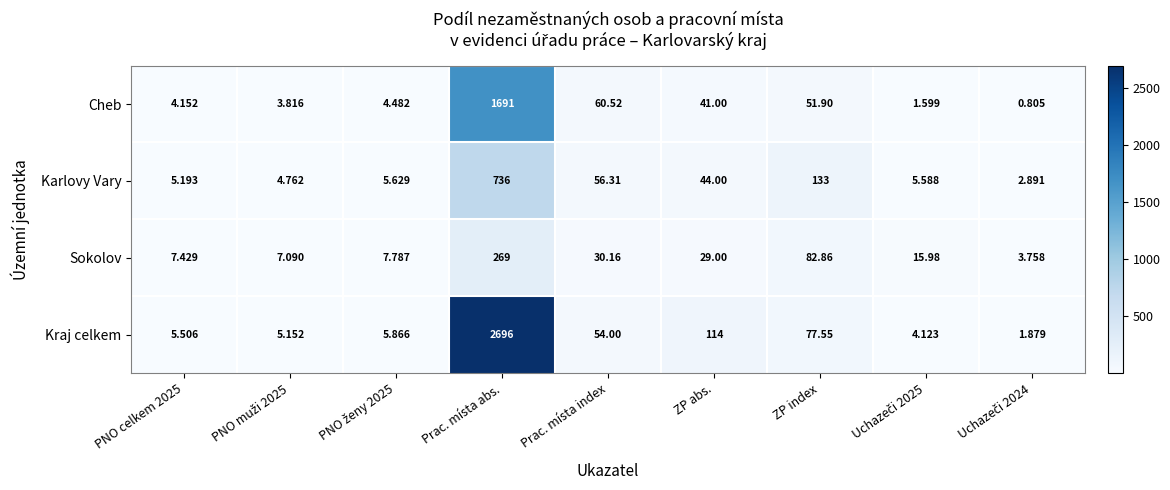

Rank the series by their maximum value, from highest to lowest.

Kraj celkem, Cheb, Karlovy Vary, Sokolov